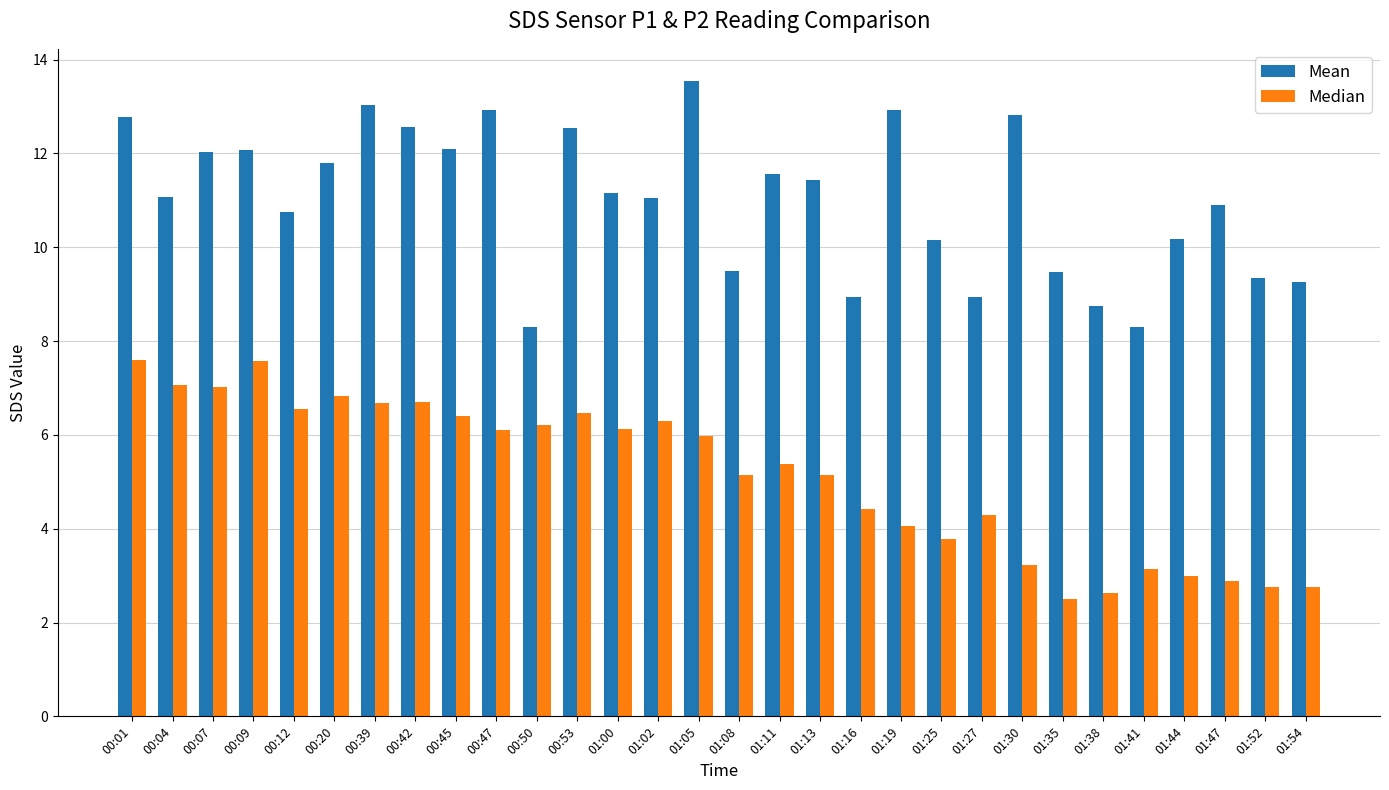

List the series in order of their overall mean, highest first.

Mean, Median